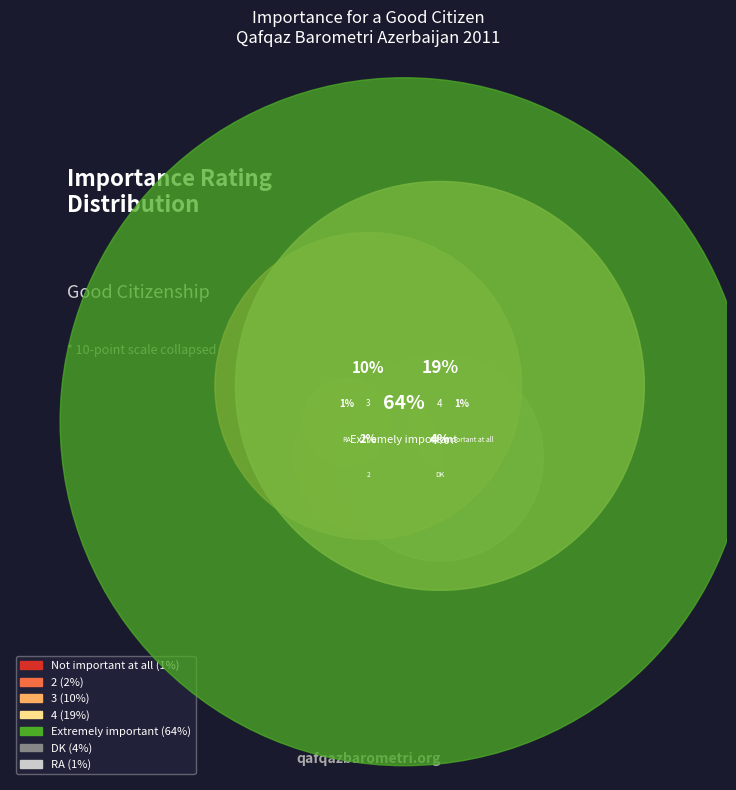

What is the smallest slice in the pie chart?

Not important at all